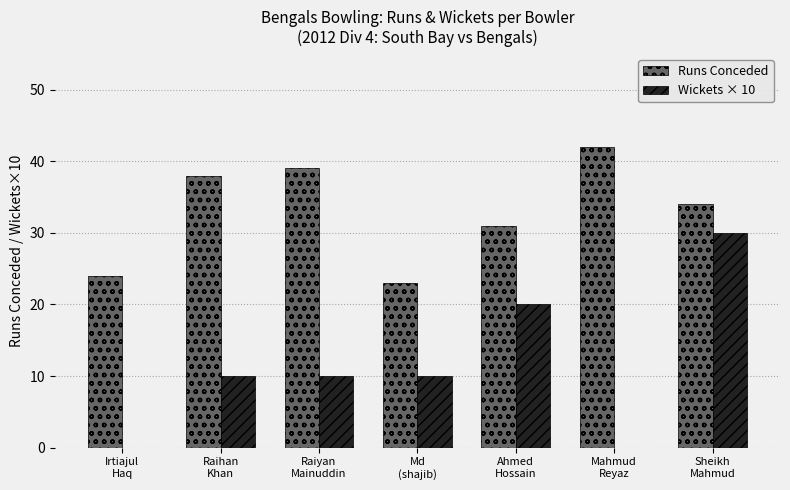

What is the greatest value displayed?

42